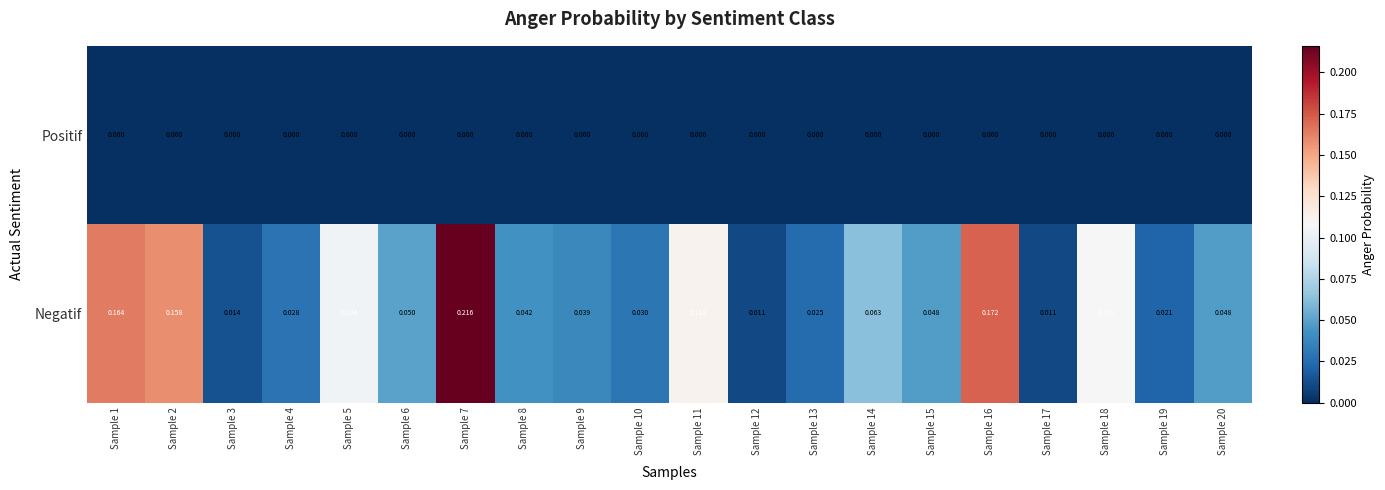

Rank the series by their average value, from highest to lowest.

Negatif, Positif